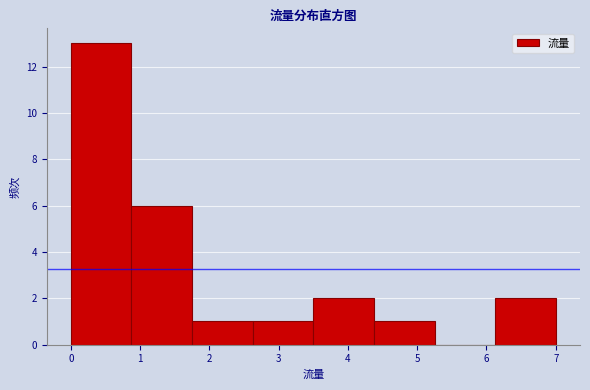

How tall is the bar that spans 0.9 to 1.8 on the x-axis? Neither the bar edges nor the heights are printed on the chart, so give them approximately, as read against the axes.

6